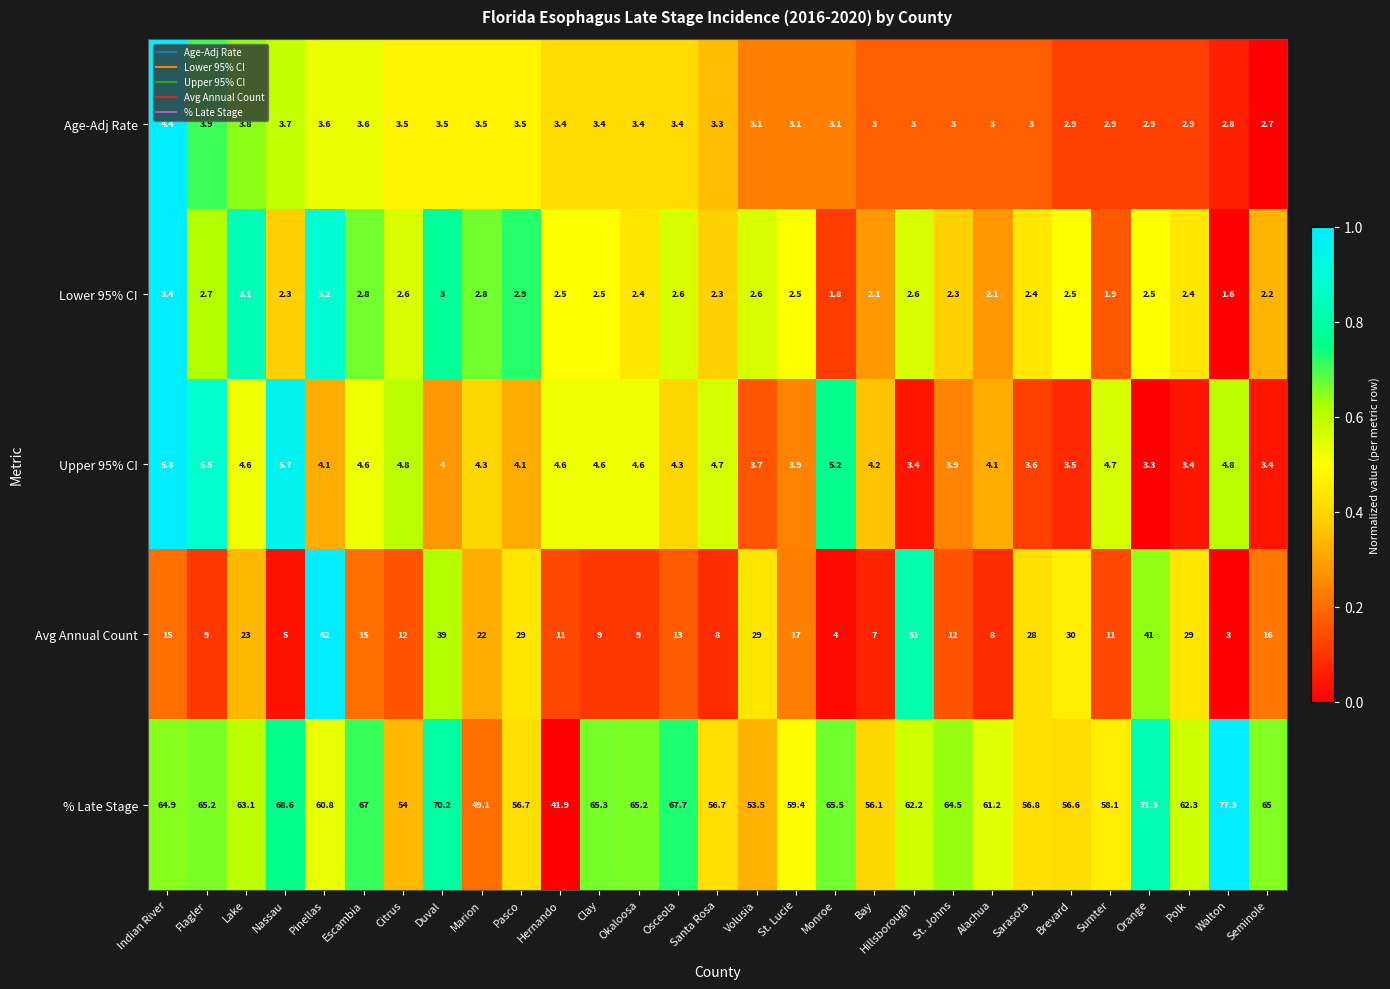

Which series has the largest total across all categories?

% Late Stage